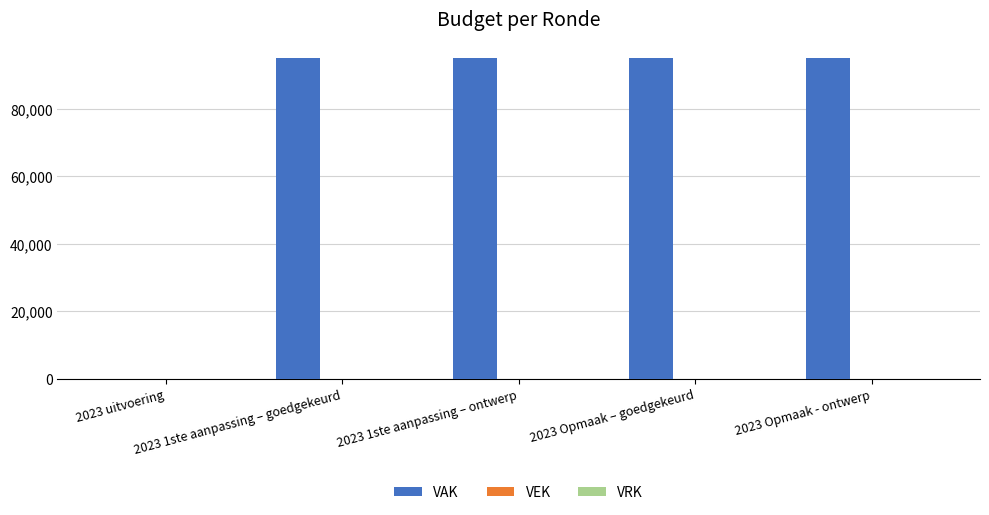

What is the maximum value shown in the chart?

95000